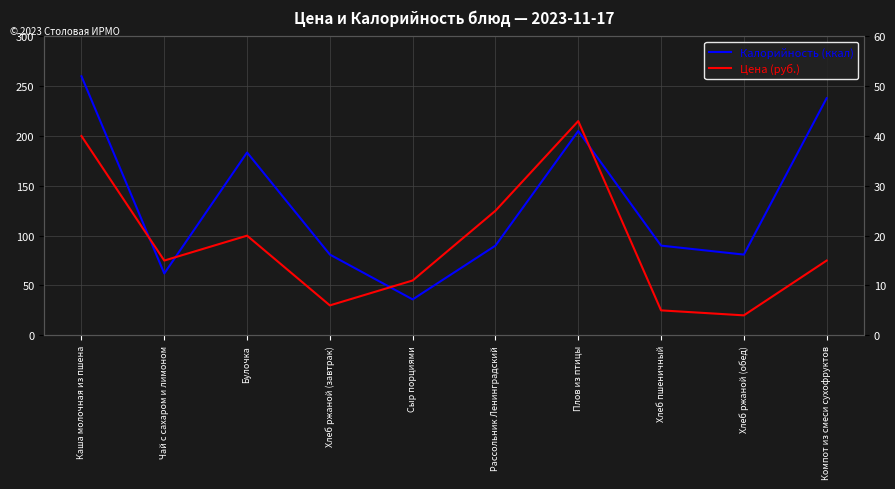

The Цена (руб.) series shows 19.0 at Сыр порциями. True or false?

False